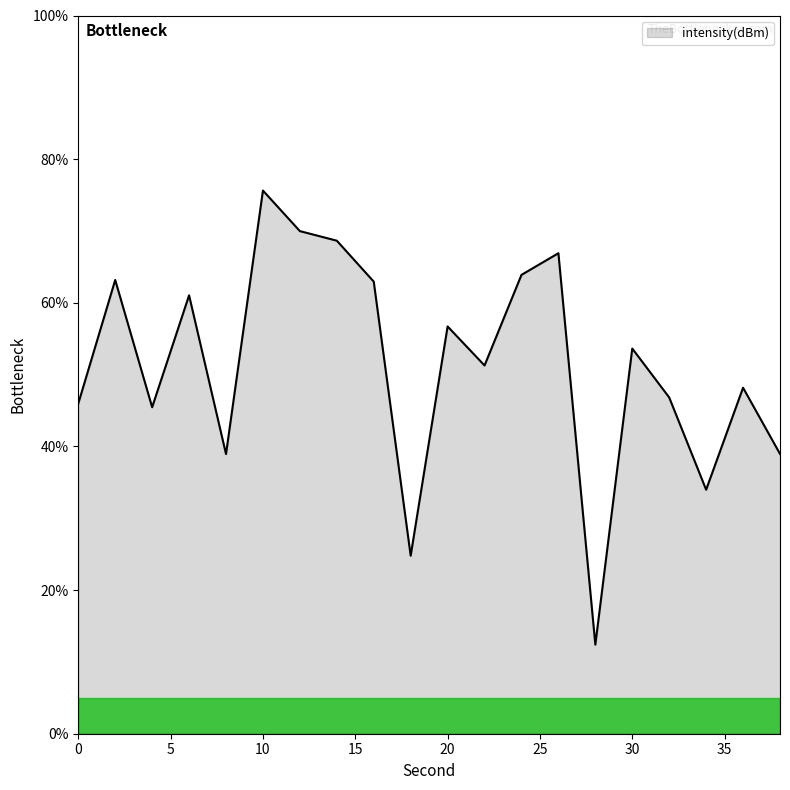

What is the minimum value shown in the chart?

12.4